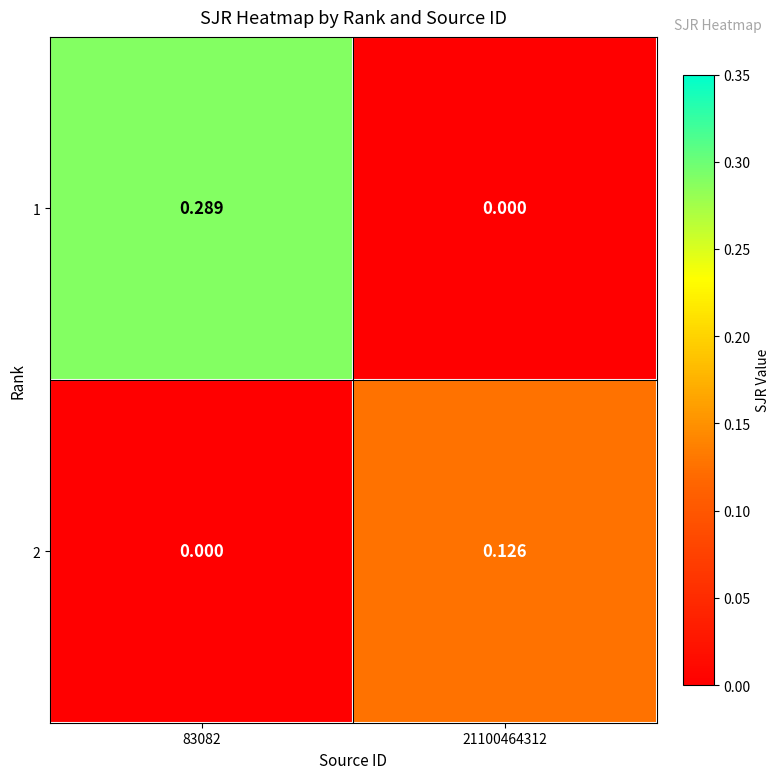

At how many categories does at least one series exceed 0?

2